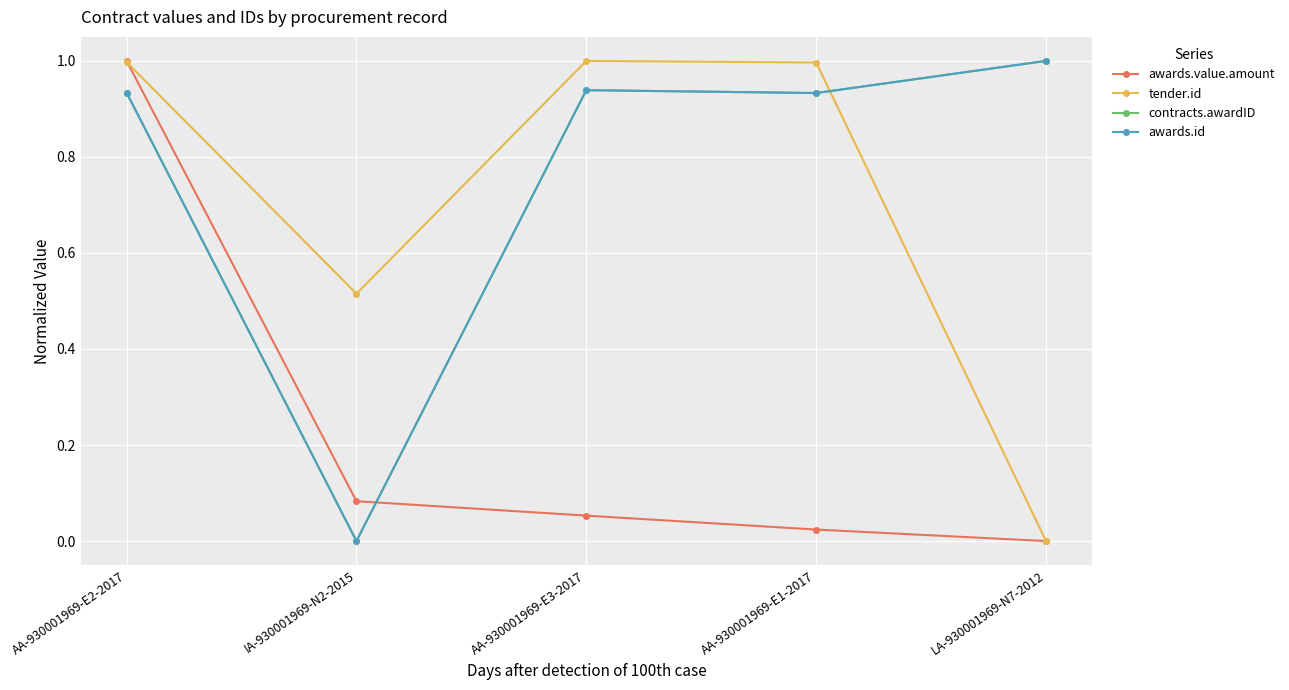

Does the chart have visible grid lines?

Yes